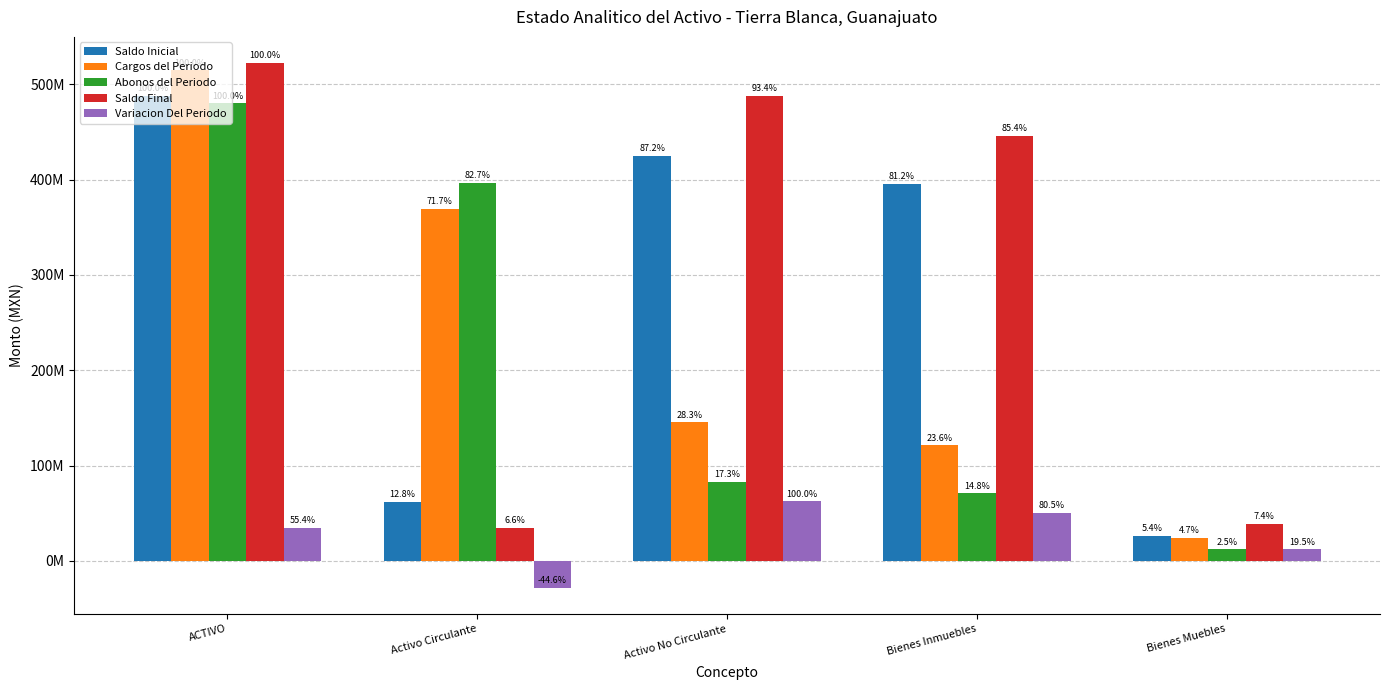

Does the chart contain any negative values?

Yes